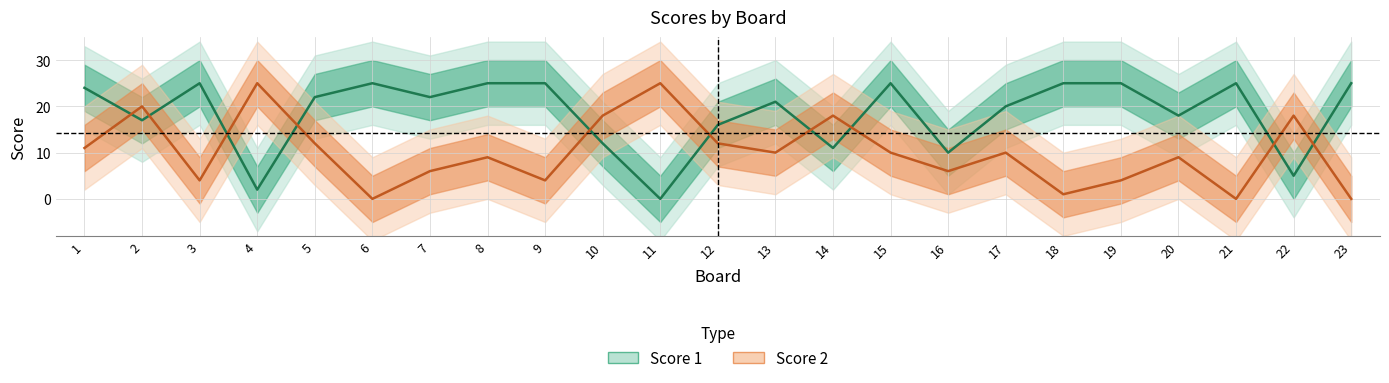

Rank the series by their average value, from lowest to highest.

Score 2, Score 1